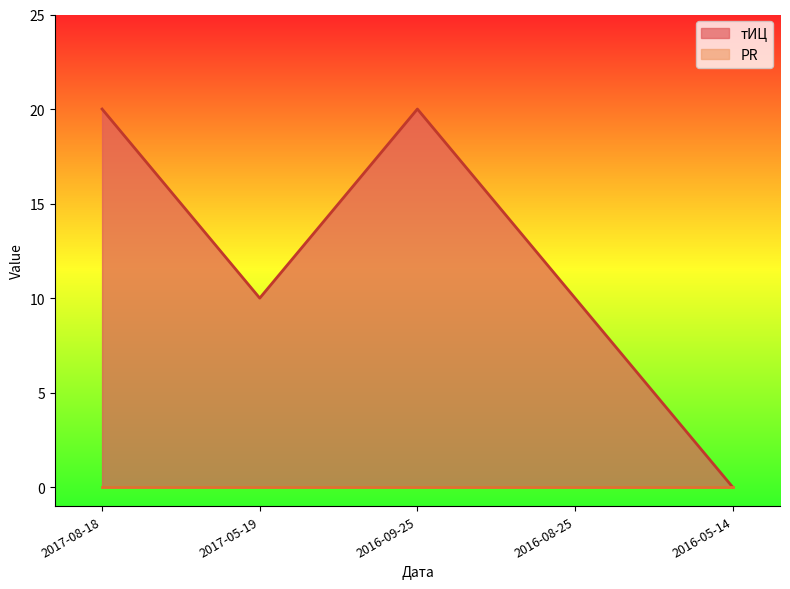

What is the value of the 2nd point from the left?

10